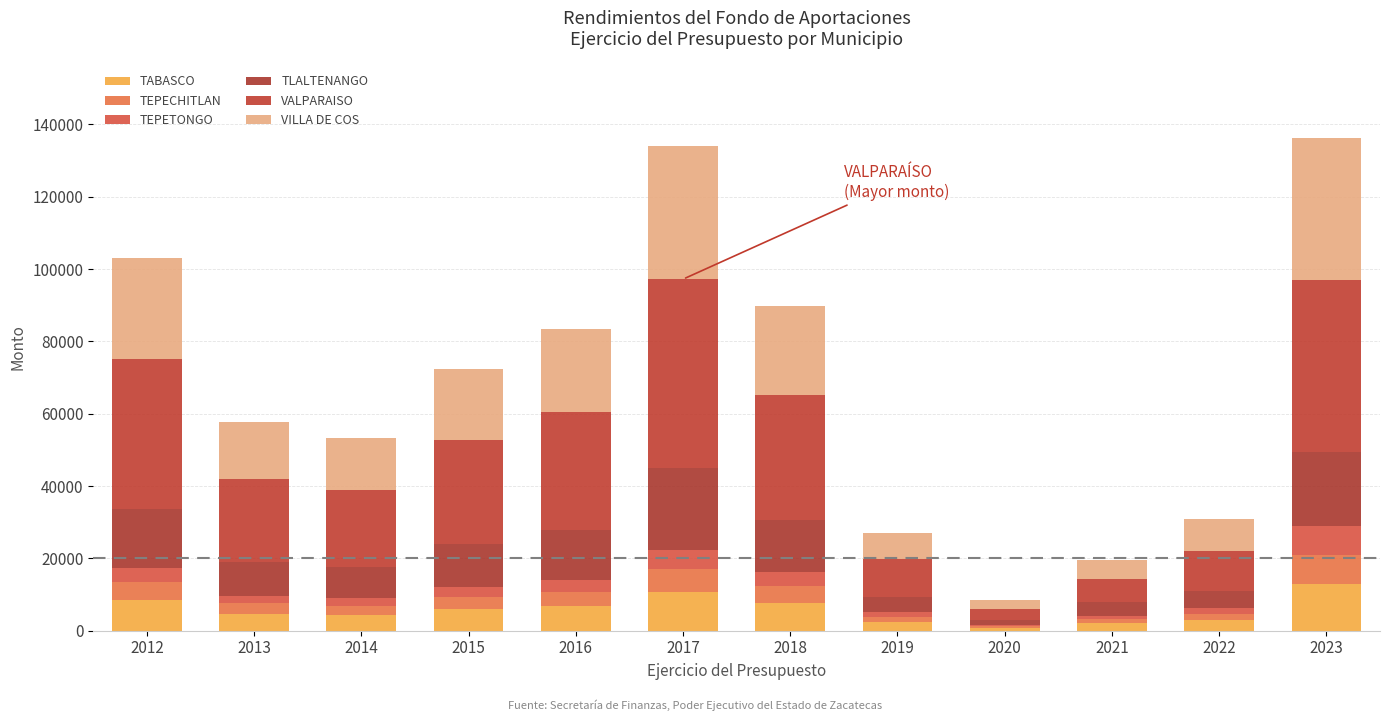

Which has a higher value, 2012 or 2022?

2012